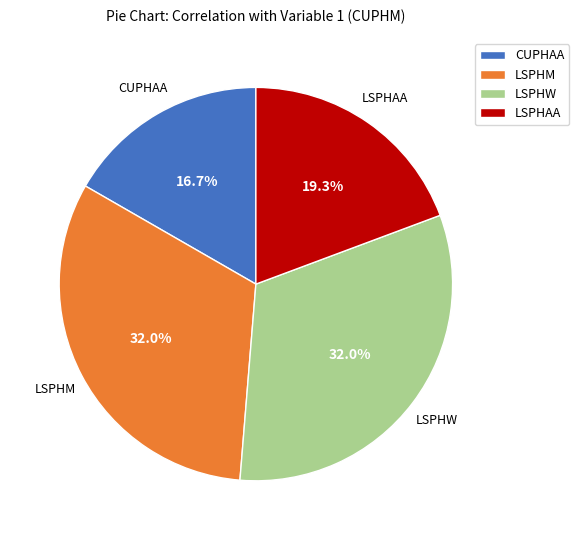

The LSPHW slice represents 32% of the pie. True or false?

True